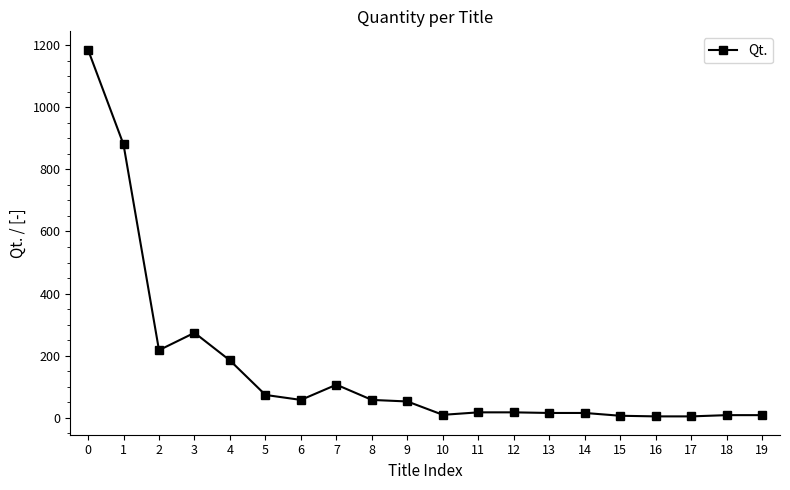

Is it true that the value at 5 is 74?

True